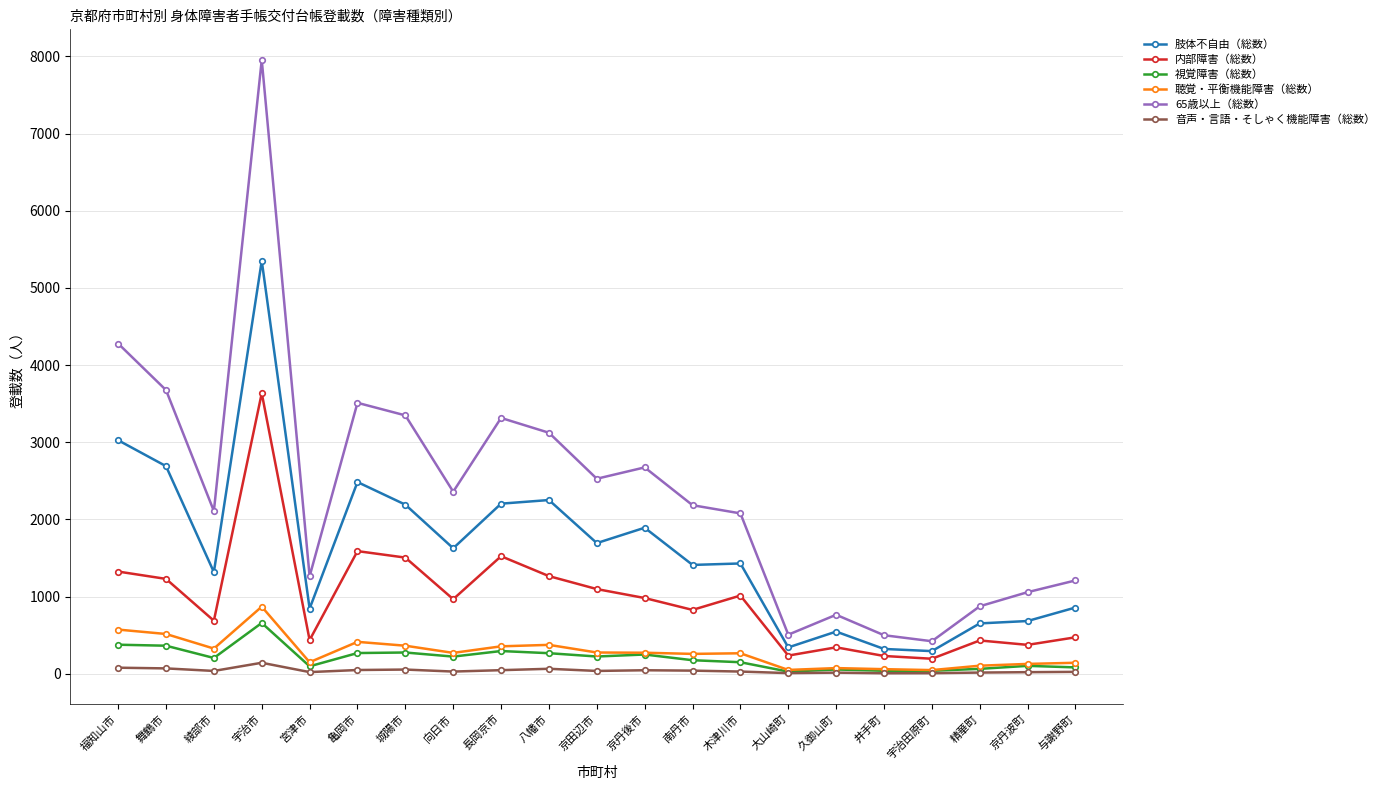

True or false: 肢体不自由（総数） has a value of 2204 at 長岡京市.

True